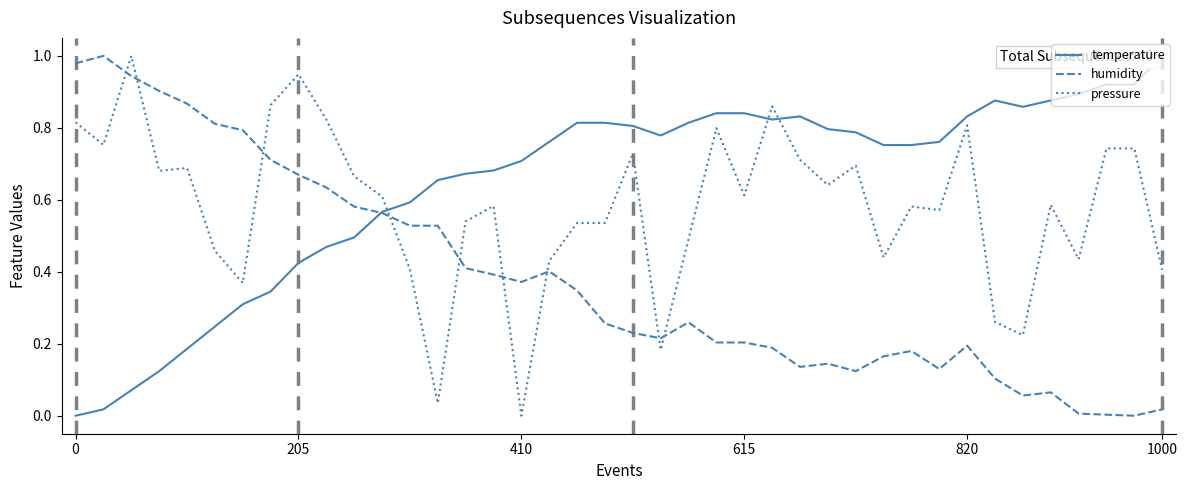

True or false: pressure and humidity cross at least once.

True